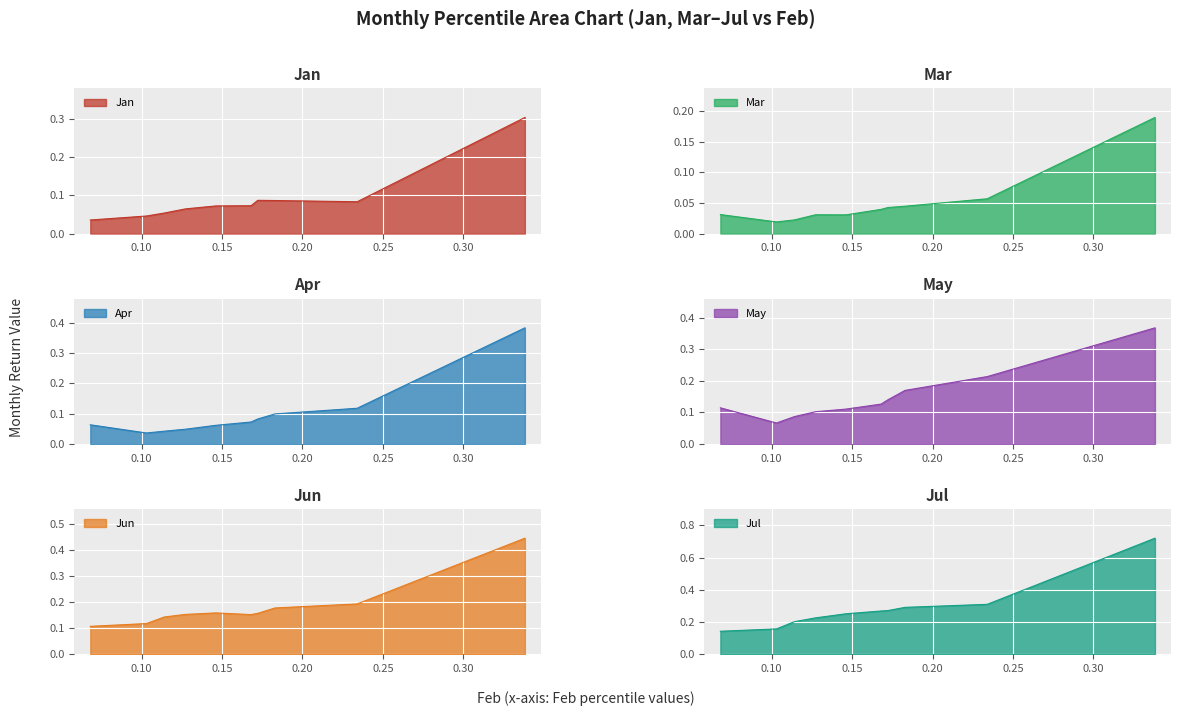

What is the approximate value of May at pct65?

0.1